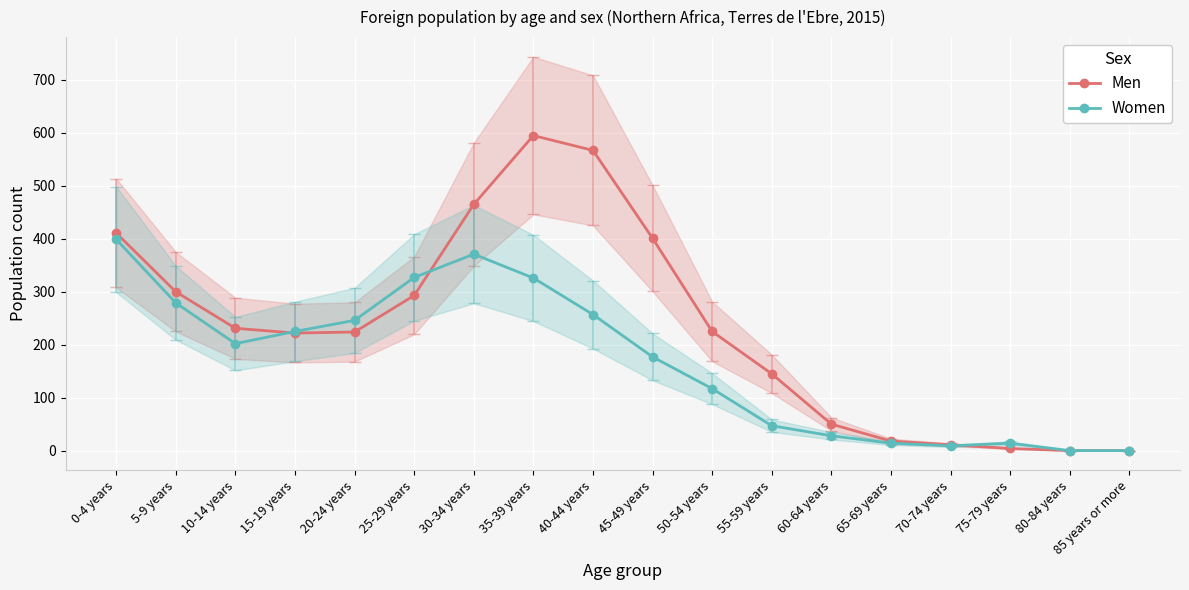

What position from the left is 50-54 years?

11